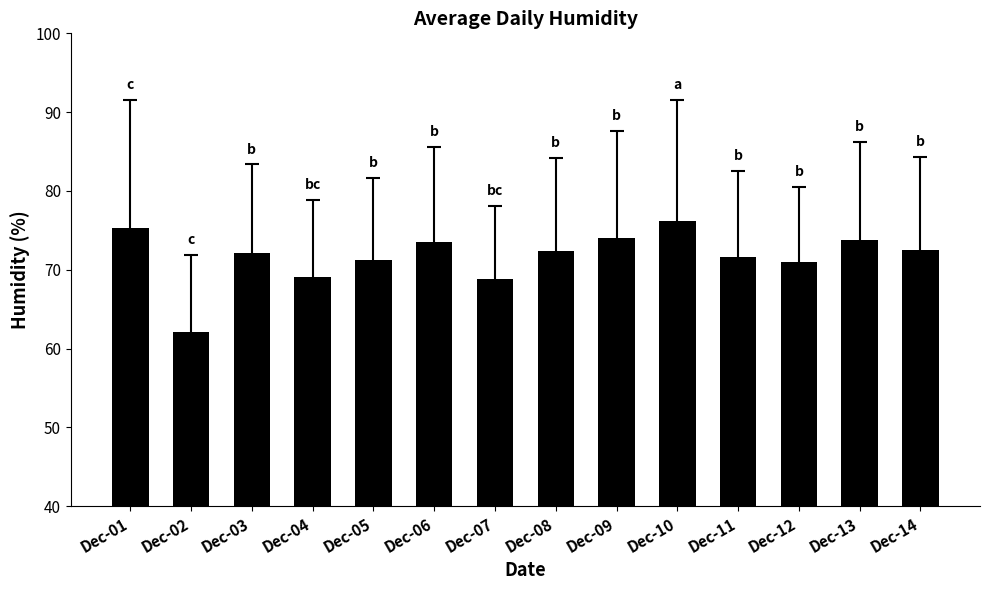

Is it true that the value at Dec-12 is 34.6?

False